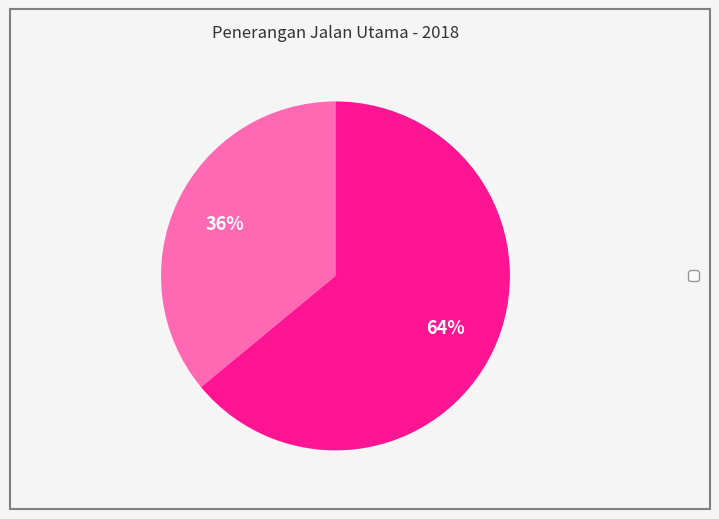

To the nearest percent, what is the average slice percentage?

50%